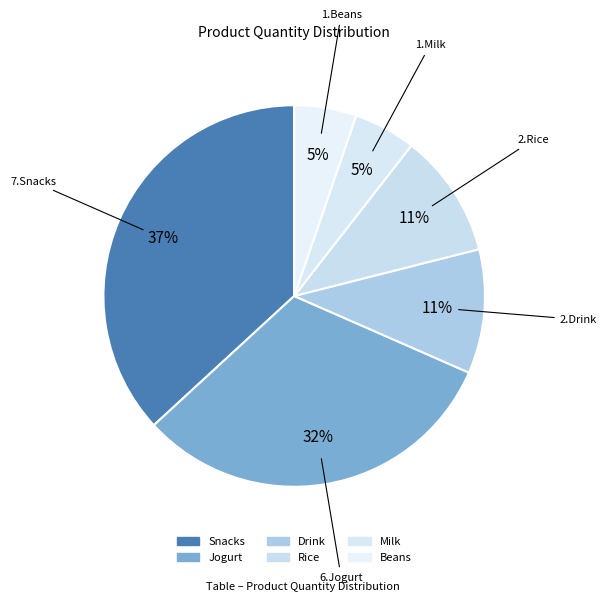

How many slices are in this pie chart?

6